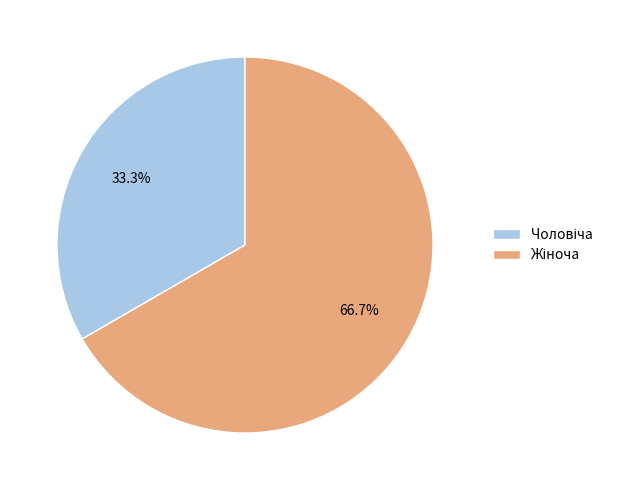

Is there any slice that represents more than half of the pie?

Yes